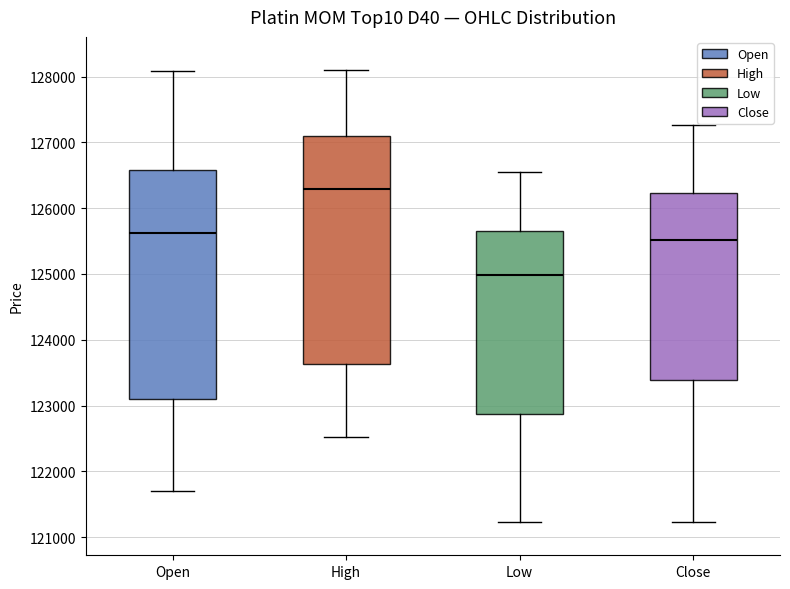

Reading left to right, transcribe this box plot: for each box, give where its median line is, the range the box spans, and where its two whiskers end, as read against the y-axis. The values are not printed on the chart, so give them approximately, as read against the axis.

Open: median 125600, box 123100 to 126600, whiskers 121700 to 128100
High: median 126300, box 123600 to 127100, whiskers 122500 to 128100
Low: median 125000, box 122900 to 125700, whiskers 121200 to 126600
Close: median 125500, box 123400 to 126200, whiskers 121200 to 127300